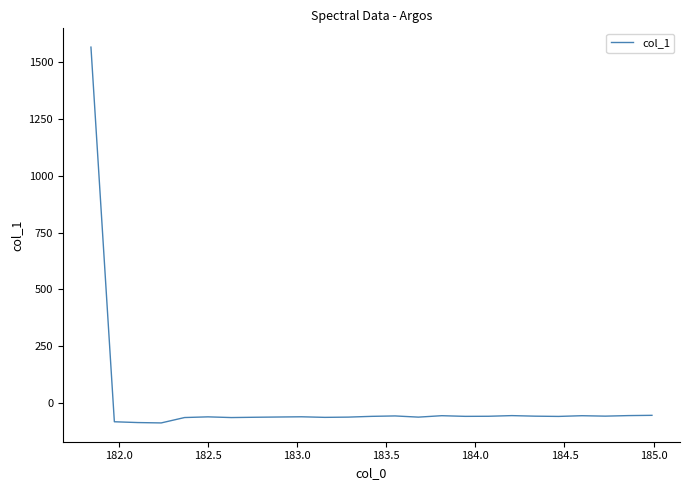

What is the difference between the maximum and minimum values?

1651.6